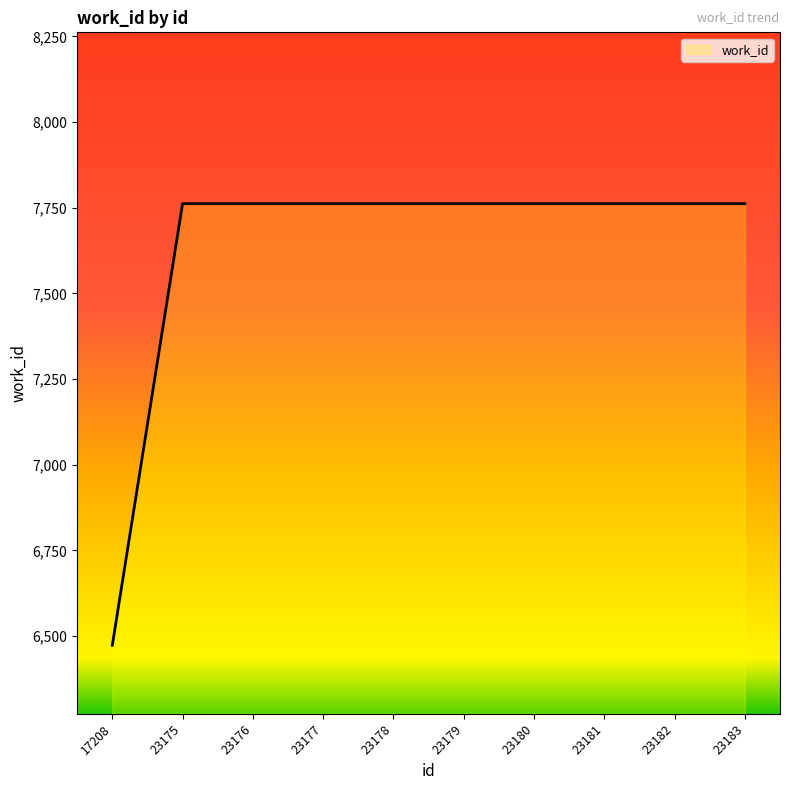

What is the maximum value shown in the chart?

7762